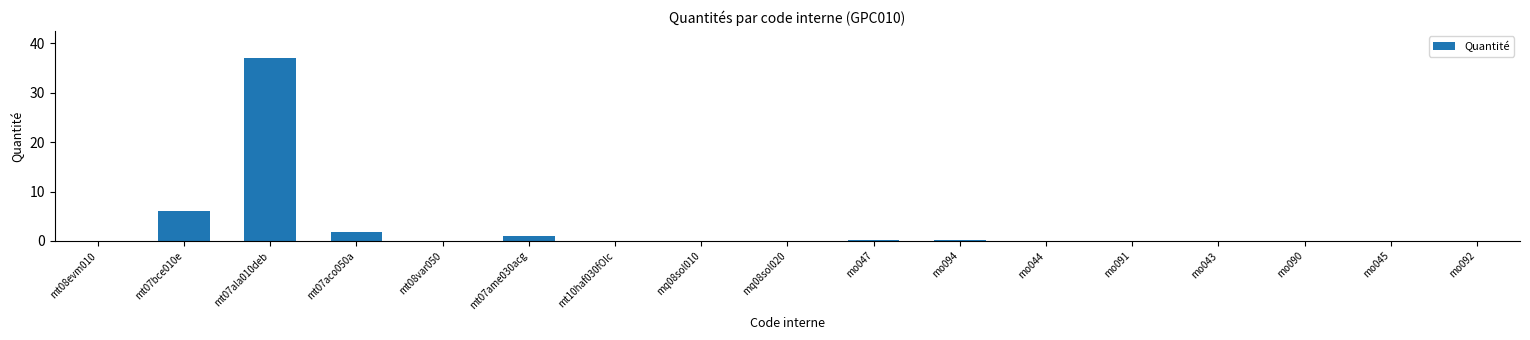

What is the sum of all values?

46.9